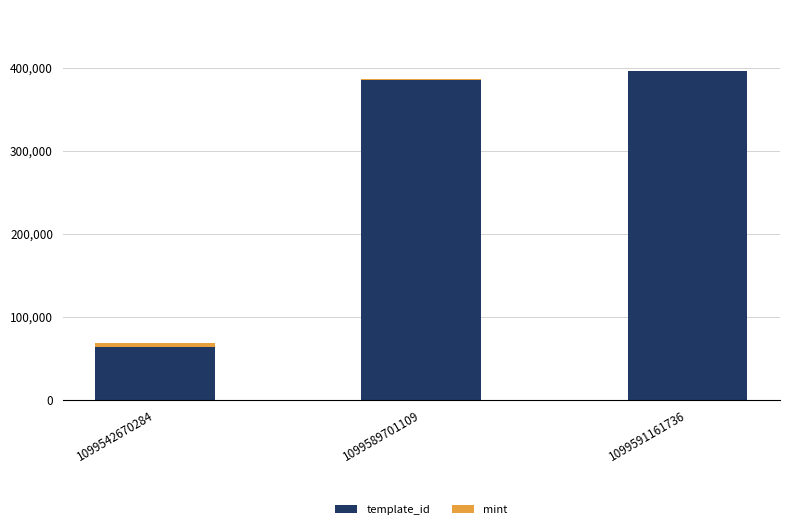

Which category has the highest value in the template_id series?

1099591161736